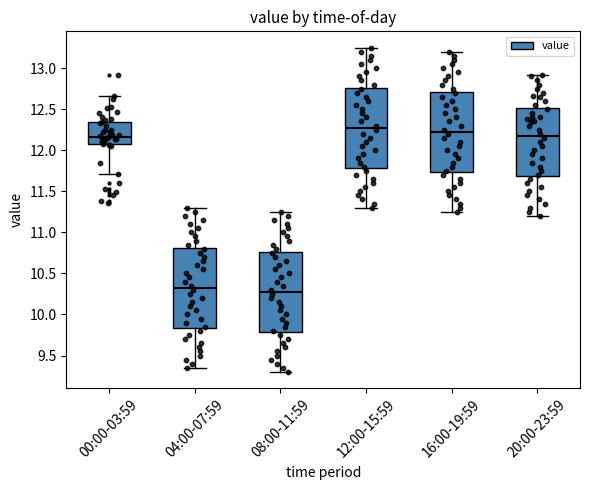

Reading left to right, transcribe this box plot: for each box, give where its median line is, the range the box spans, and where its two whiskers end, as read against the y-axis. The values are not printed on the chart, so give them approximately, as read against the axis.

00:00-03:59: median 12.15, box 12.10 to 12.35, whiskers 11.70 to 12.65
04:00-07:59: median 10.35, box 9.85 to 10.80, whiskers 9.35 to 11.30
08:00-11:59: median 10.30, box 9.80 to 10.75, whiskers 9.30 to 11.25
12:00-15:59: median 12.30, box 11.80 to 12.75, whiskers 11.30 to 13.25
16:00-19:59: median 12.25, box 11.75 to 12.70, whiskers 11.25 to 13.20
20:00-23:59: median 12.20, box 11.70 to 12.50, whiskers 11.20 to 12.90